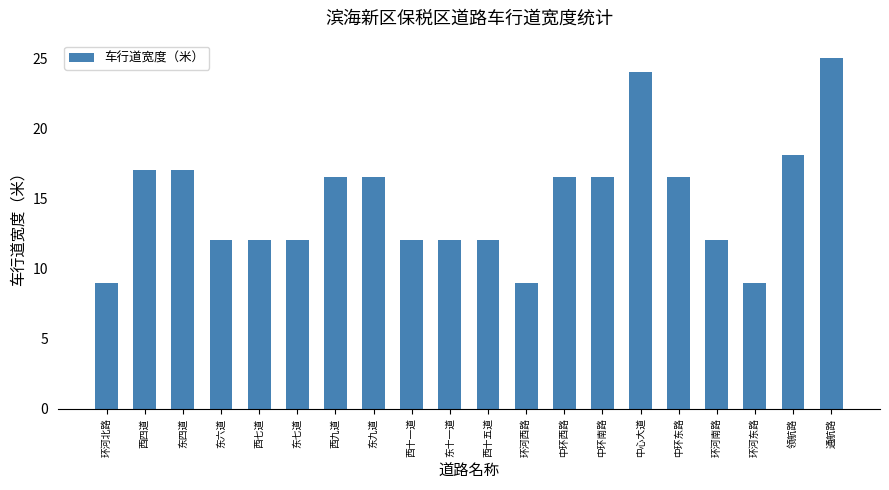

The value at 环河东路 is 3.2. True or false?

False